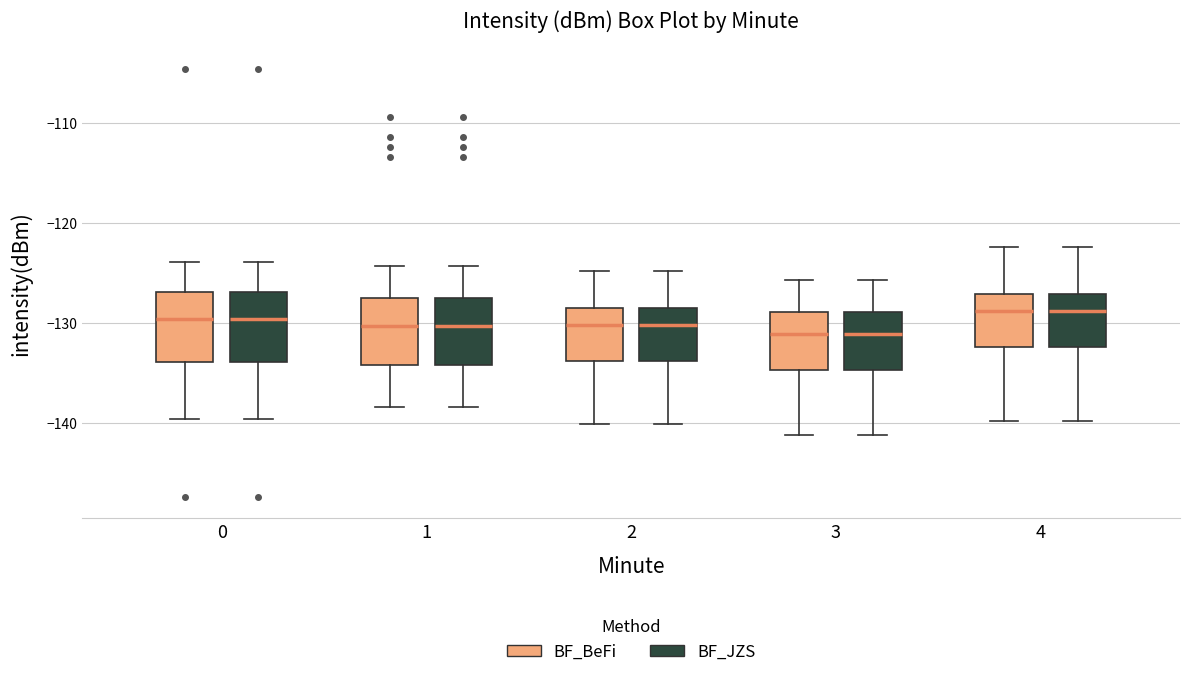

Where does the upper whisker of the box for 1 (BF_BeFi) end on the y-axis? The values are not printed on the chart, so give them approximately, as read against the axis.

-124